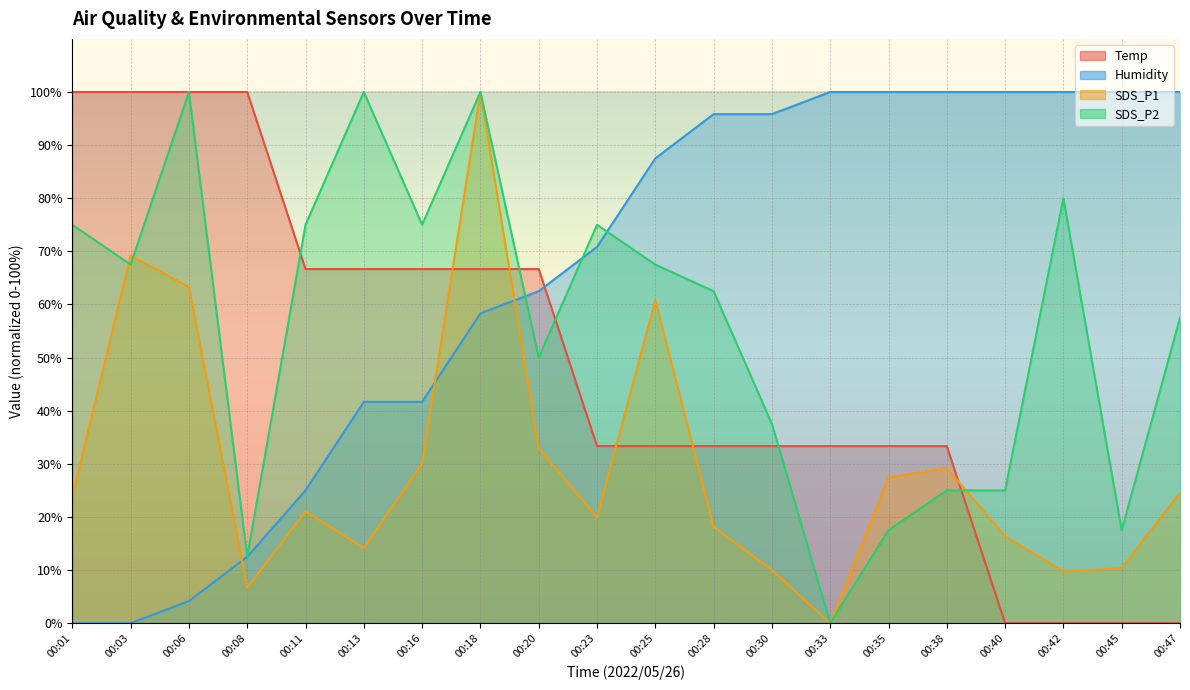

Where is the first local minimum for SDS_P2?

00:03